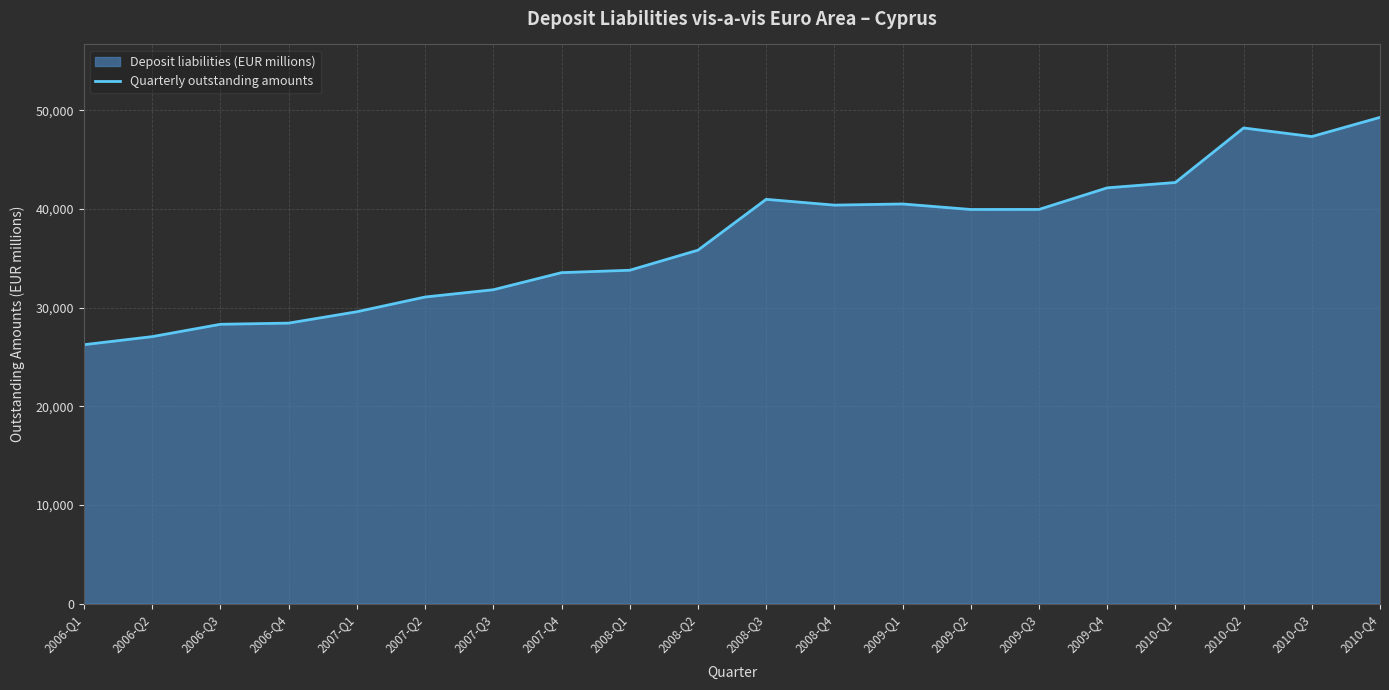

Which has a higher value, 2007-Q1 or 2008-Q1?

2008-Q1